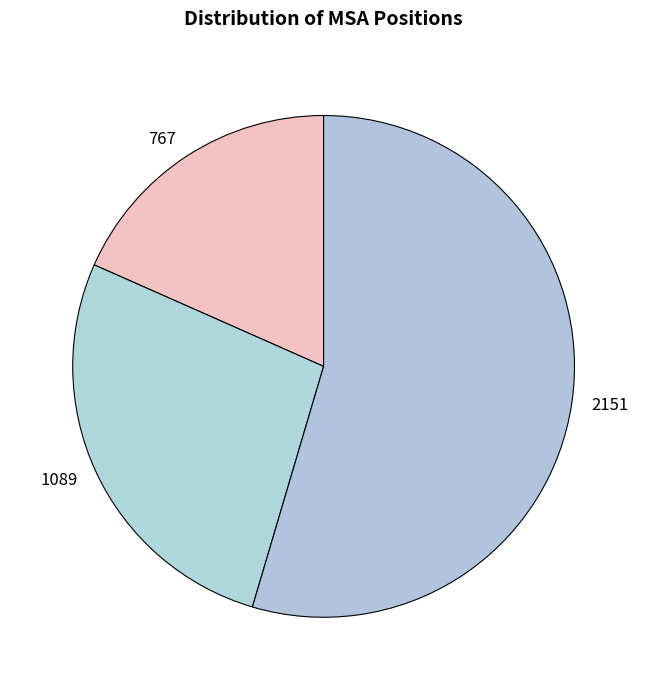

Rank the categories by value from lowest to highest.

767, 1089, 2151